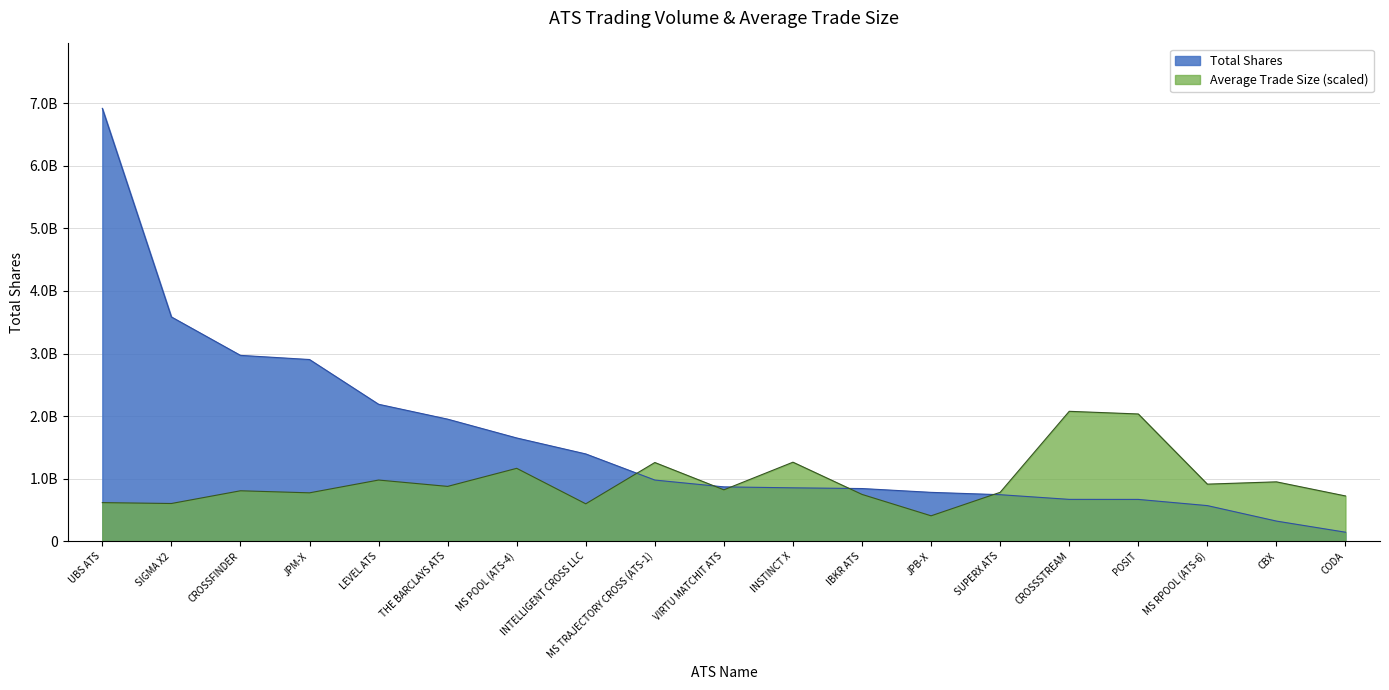

Rank the series by their maximum value, from highest to lowest.

Total Shares, Average Trade Size (scaled)